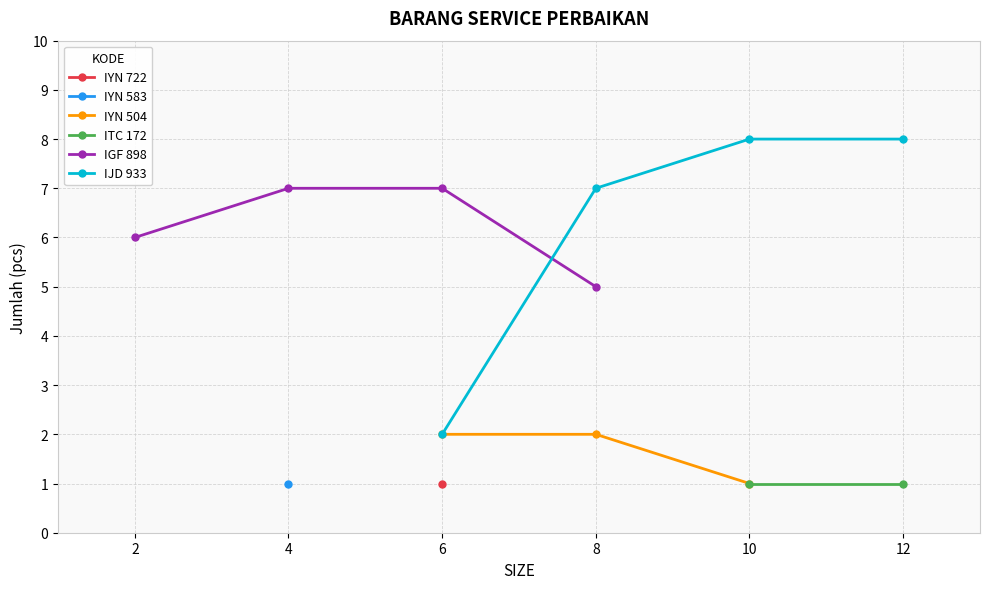

What value does the data have at 4?

7